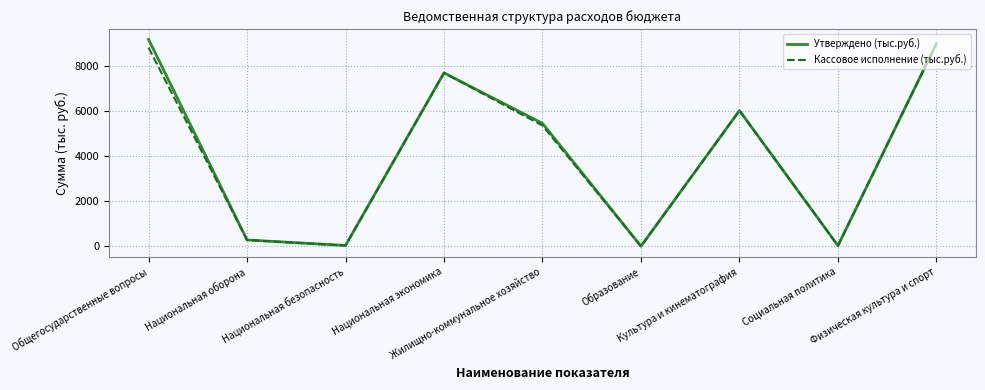

What is the maximum value for Утверждено (тыс.руб.)?

9187.8